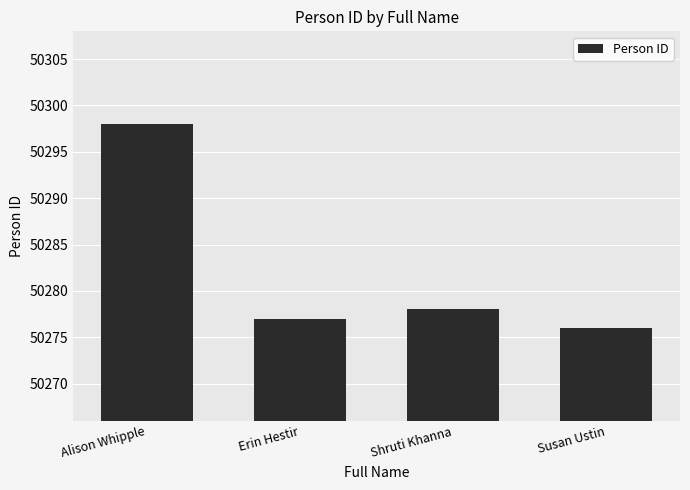

What is the sum of the values at Alison Whipple and Shruti Khanna?

100576